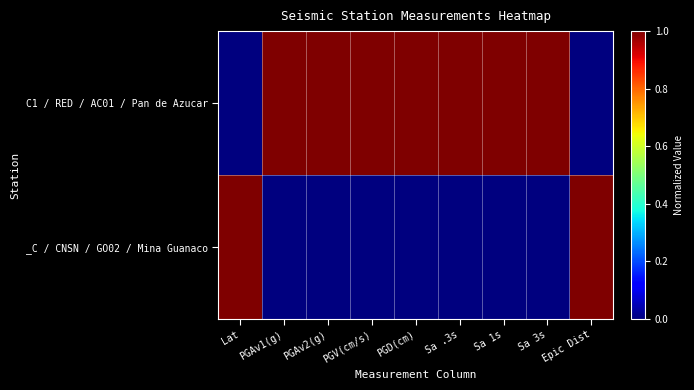

List the series in order of their overall mean, lowest first.

_C / CNSN / GO02 / Mina Guanaco, C1 / RED / AC01 / Pan de Azucar